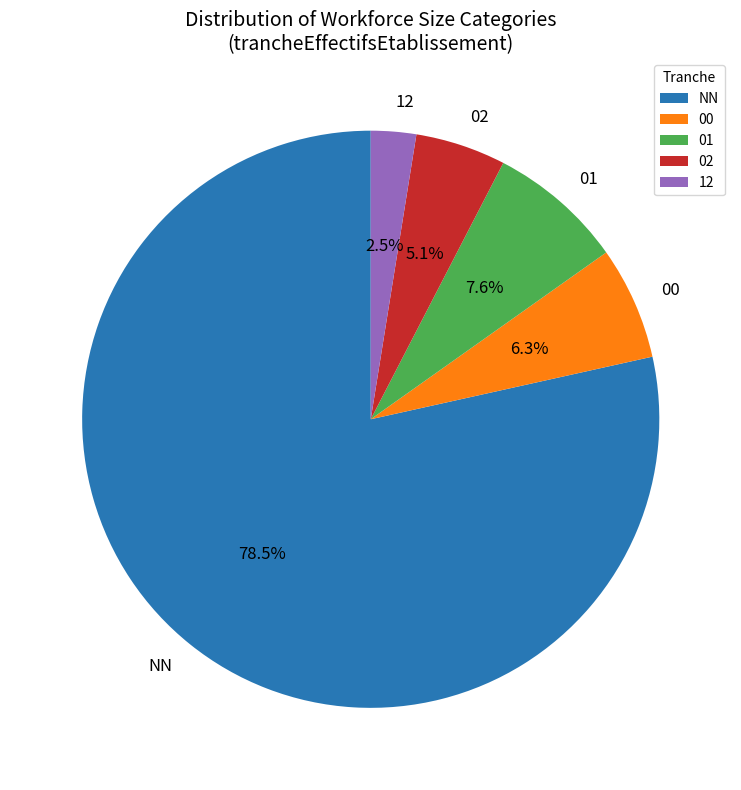

Which category has the smallest portion of the pie?

12